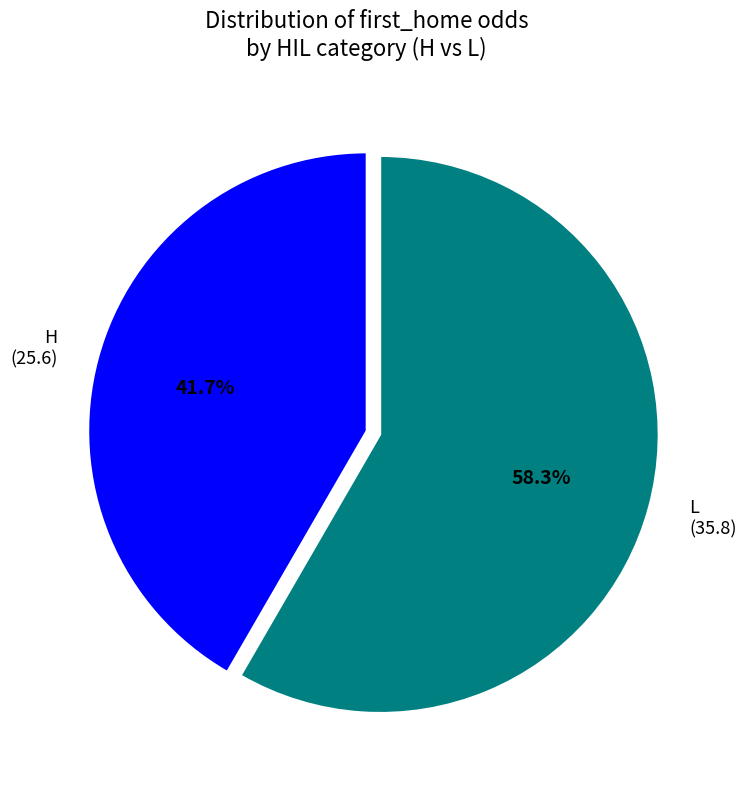

Which slice is the largest?

L (35.8)